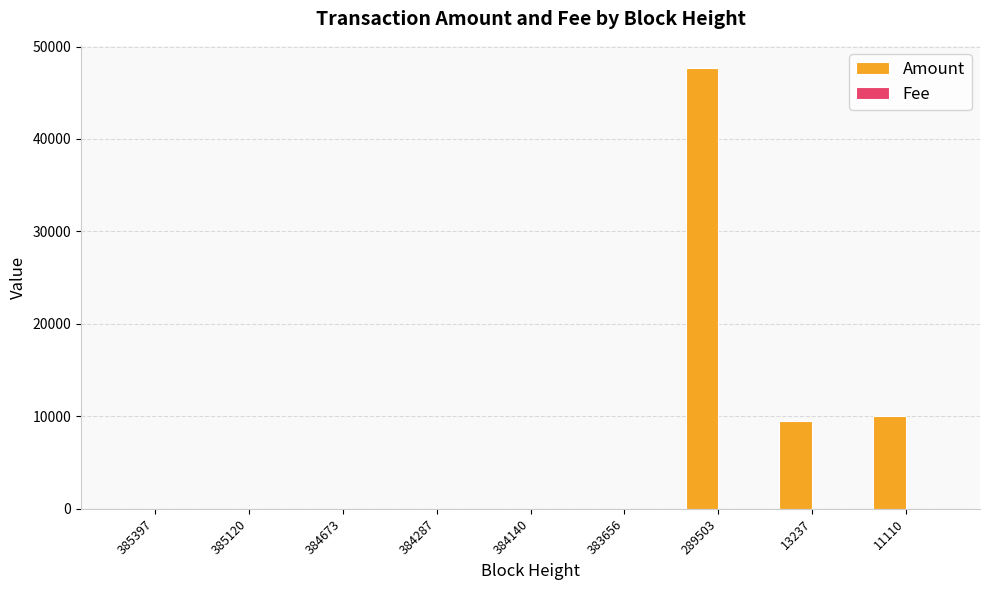

True or false: Amount has a value of -32147 at 385397.

False